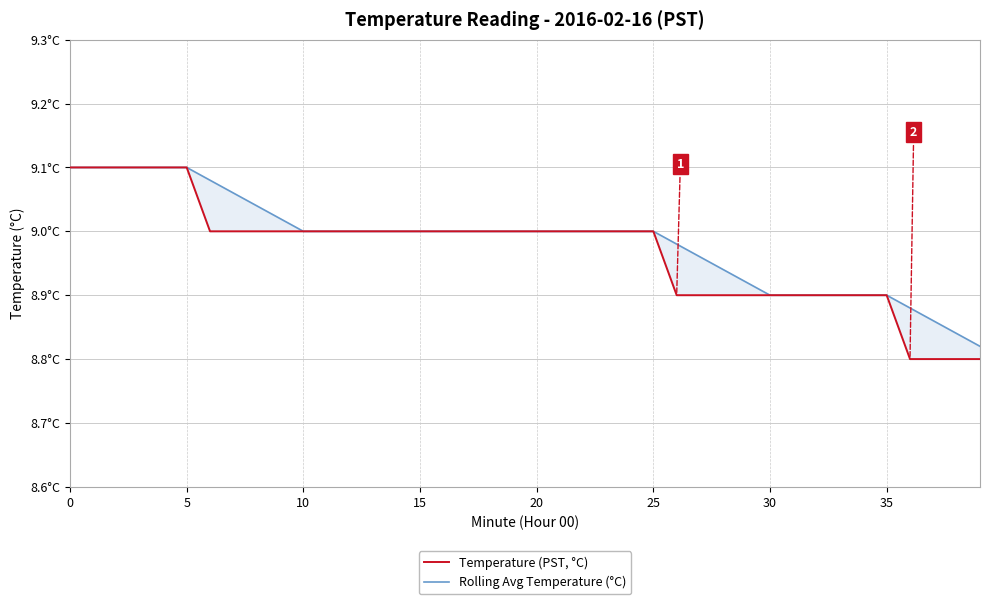

List the series in order of their overall mean, highest first.

Rolling Avg Temperature (°C), Temperature (PST, °C)